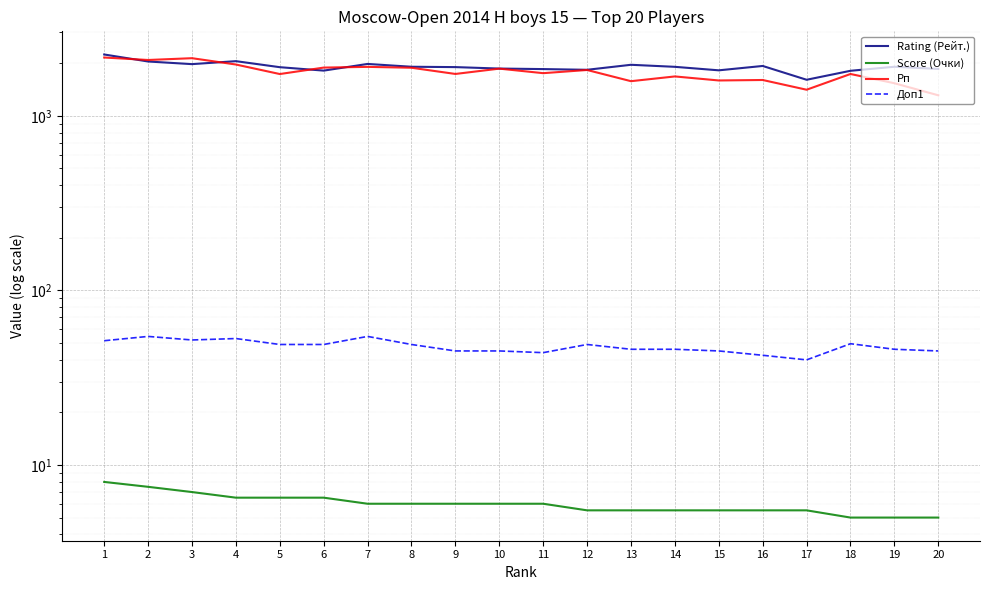

Reading left to right, transcribe all the data shown in this chart.

Rating (Рейт.): 2244.0	2046.0	1976.0	2055.0	1898.0	1814.0	1981.0	1909.0	1900.0	1864.0	1851.0	1834.0	1959.0	1907.0	1821.0	1929.0	1608.0	1810.0	1909.0	1855.0
Score (Очки): 8.0	7.5	7.0	6.5	6.5	6.5	6.0	6.0	6.0	6.0	6.0	5.5	5.5	5.5	5.5	5.5	5.5	5.0	5.0	5.0
Рп: 2156.0	2087.0	2137.0	1966.0	1734.0	1888.0	1906.0	1884.0	1736.0	1862.0	1754.0	1829.0	1578.0	1680.0	1593.0	1603.0	1410.0	1735.0	1536.0	1310.0
Доп1: 51.5	54.5	52.0	53.0	49.0	49.0	54.5	49.0	45.0	45.0	44.0	49.0	46.0	46.0	45.0	42.5	40.0	49.5	46.0	45.0